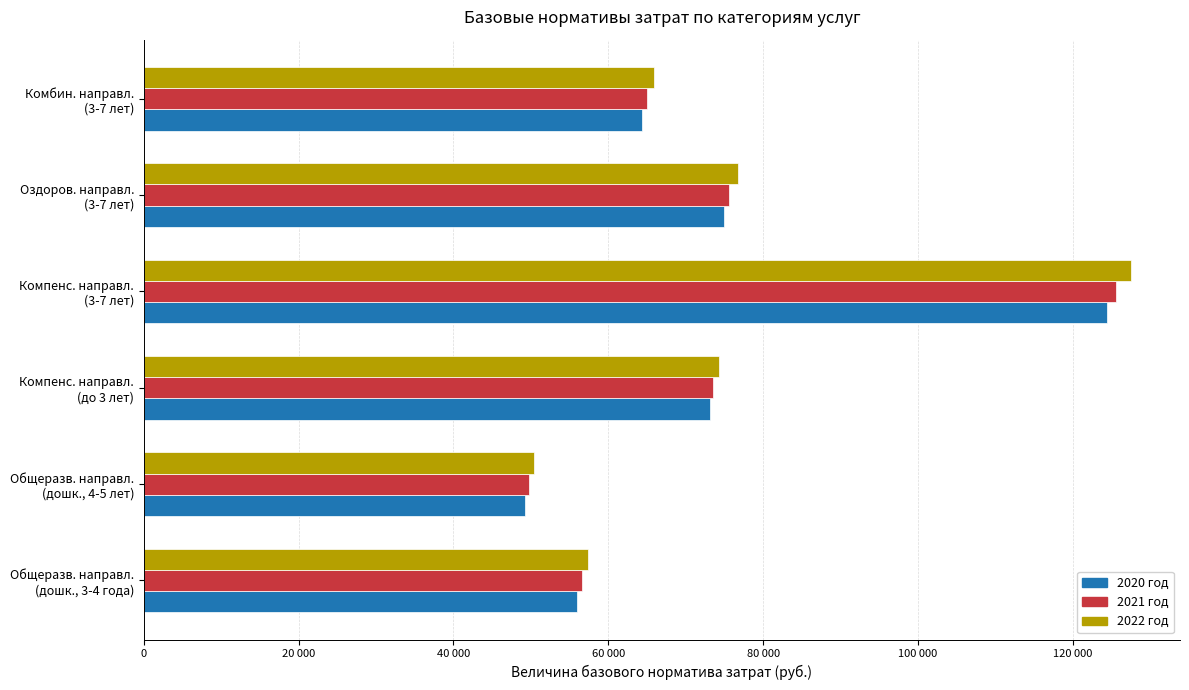

What are all the series names shown in the legend?

2020 год, 2021 год, 2022 год